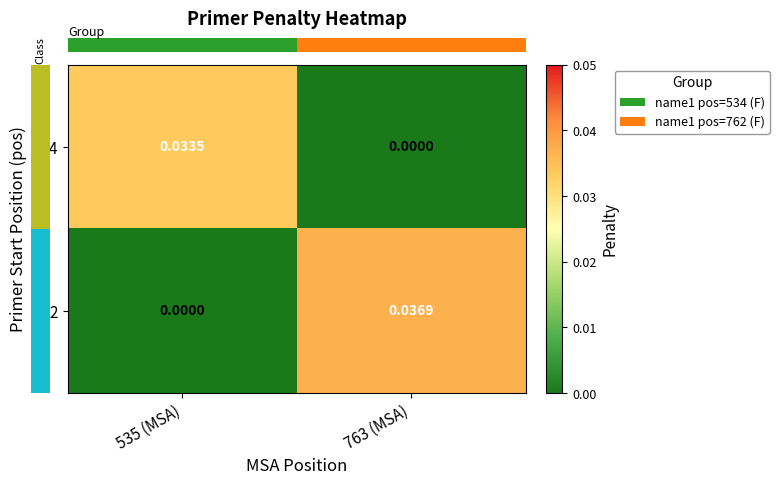

Is the value of 534 at 763 (MSA) greater than the value of 762 at 763 (MSA)?

No